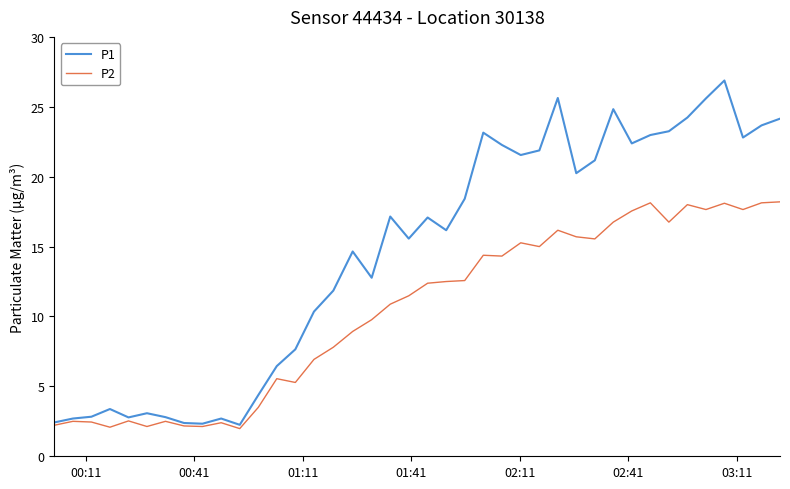

Which series has the largest range (max minus min)?

P1